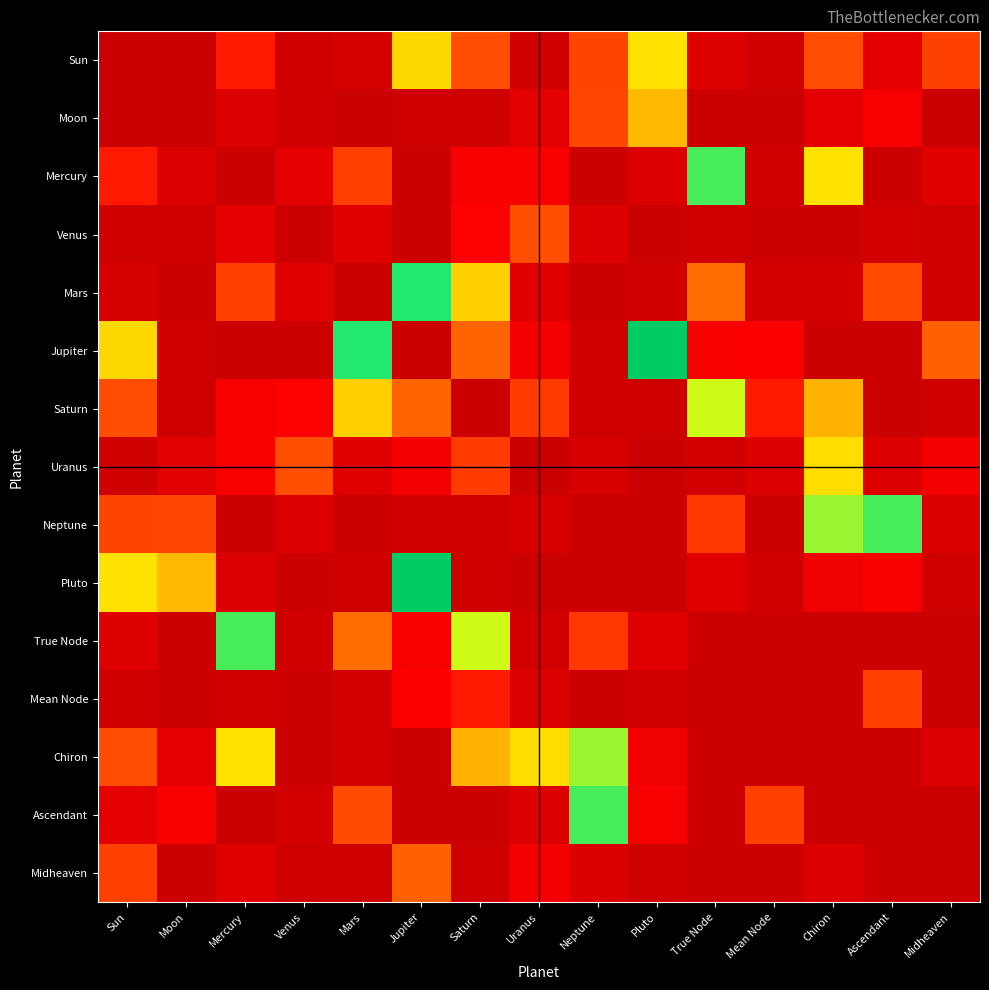

At how many categories does at least one series exceed 1?

15